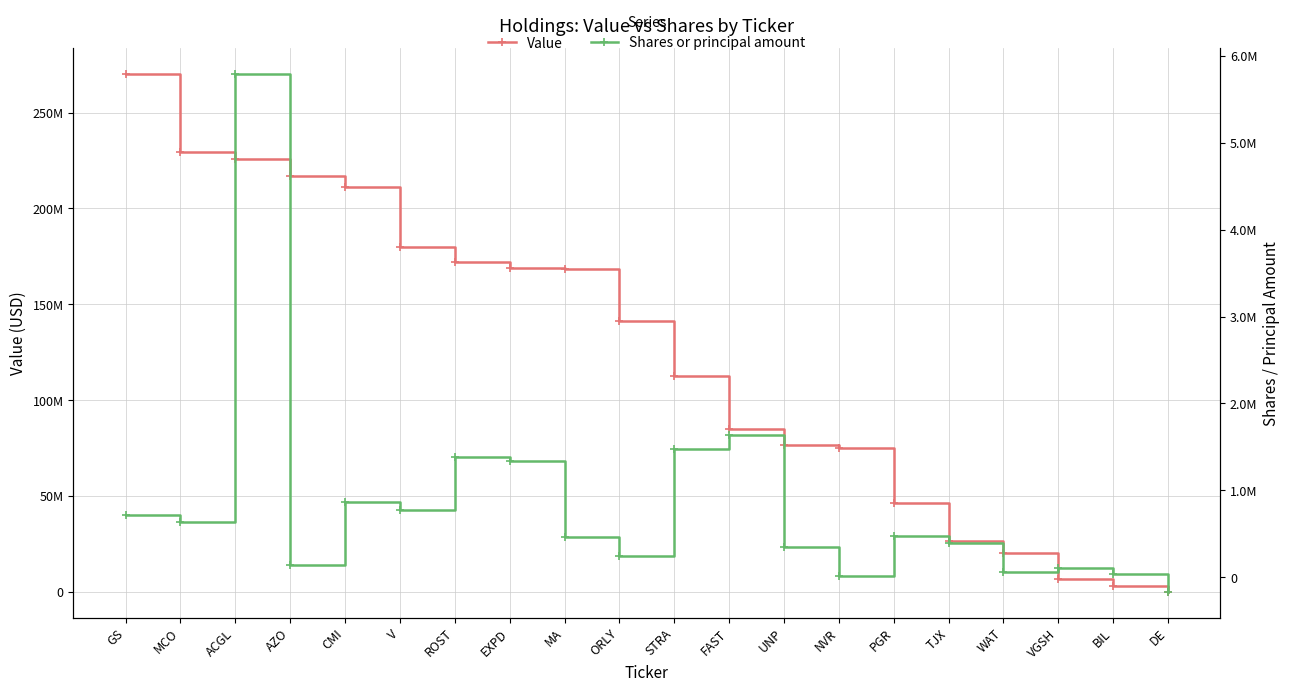

What is the value of the Value point at the 16th from the left?

26497000